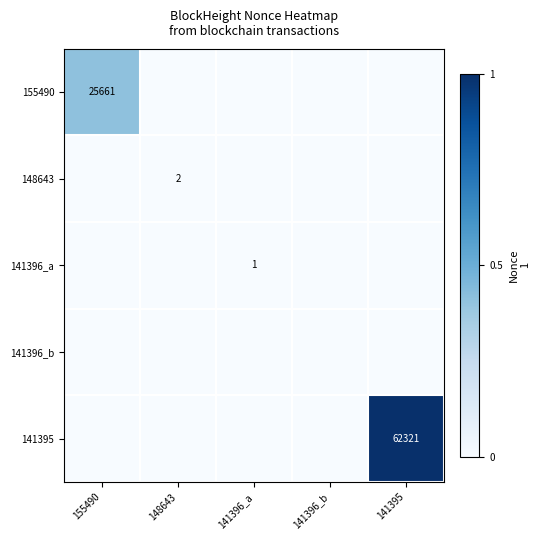

True or false: 141395 has a value of 62321 at 141395.

True